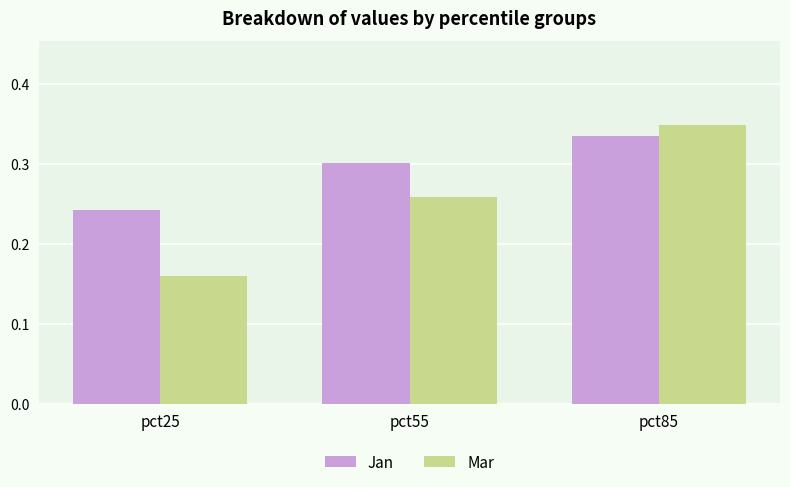

Is the value of Jan at pct25 greater than the value of Mar at pct85?

No